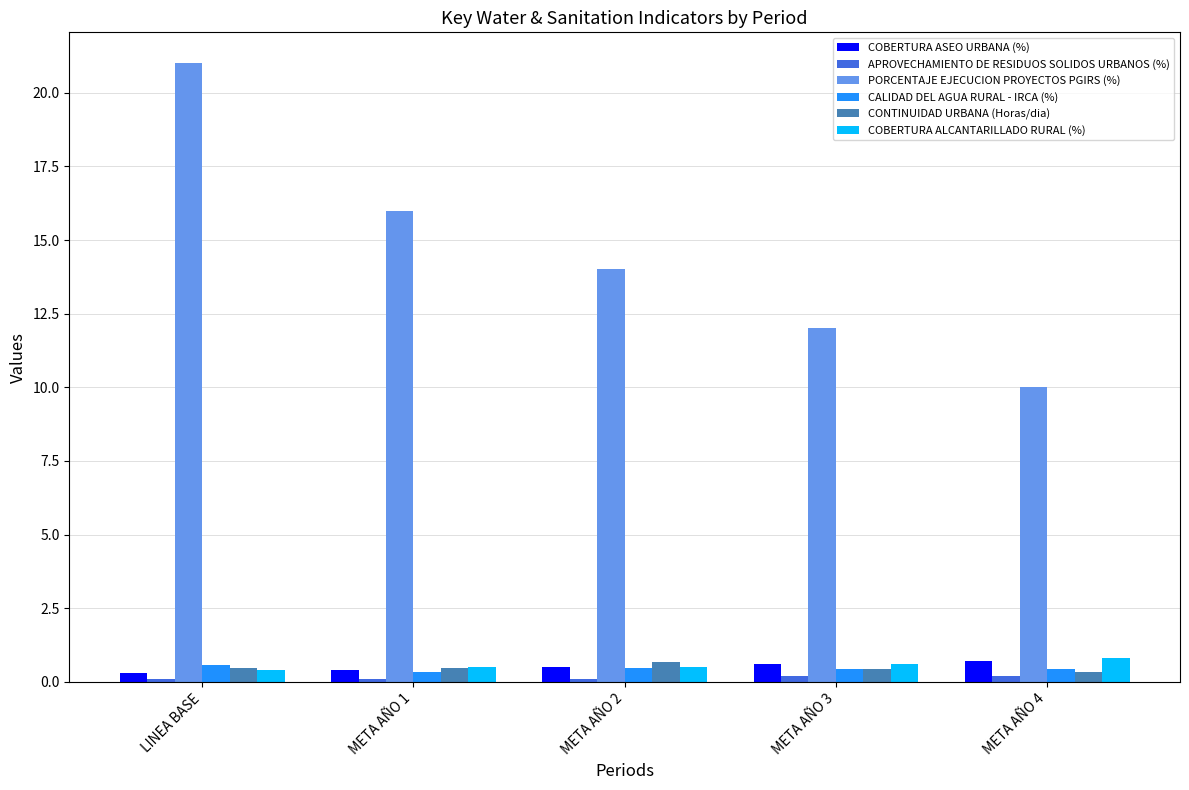

At which category does the chart reach its peak across all series?

LINEA BASE